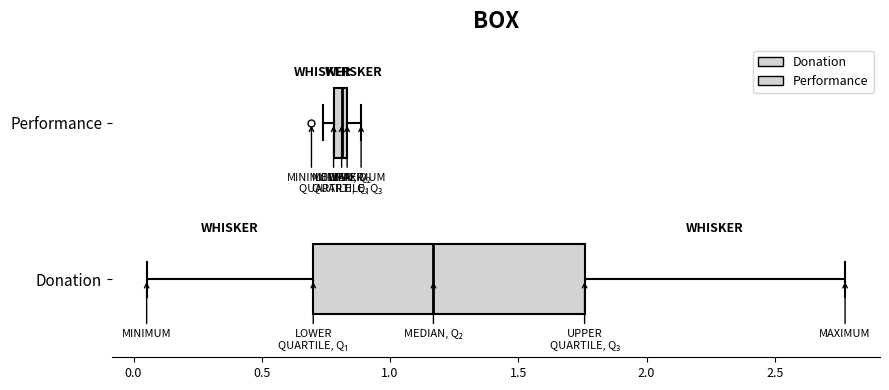

Which box has the furthest to the right median line?

Donation